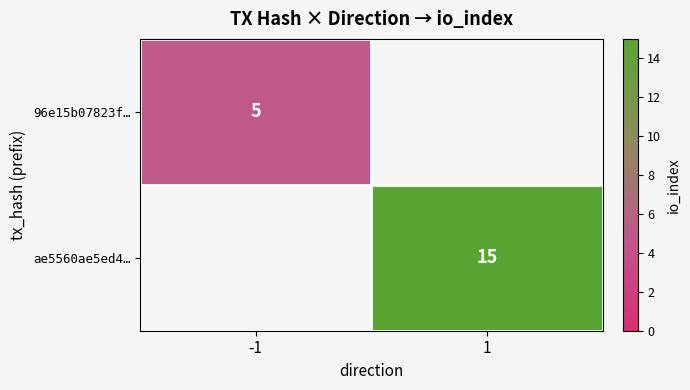

Is it true that 96e15b07823f… equals 2 at -1?

False